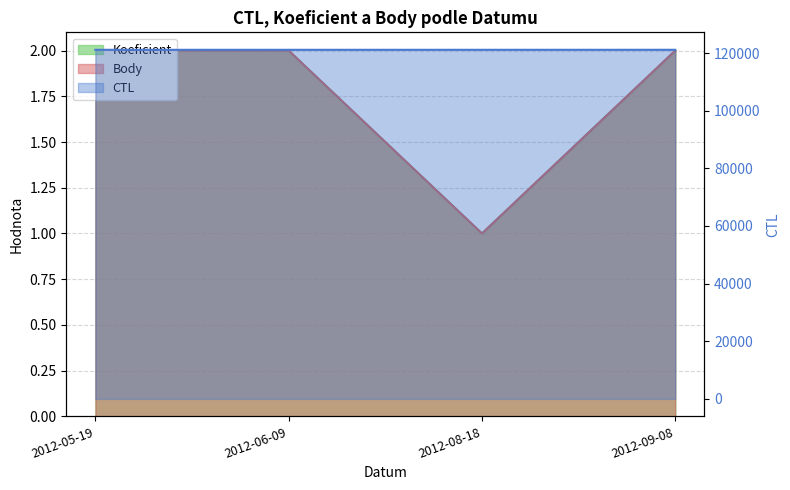

The Koeficient series shows 2 at 2012-05-19. True or false?

True